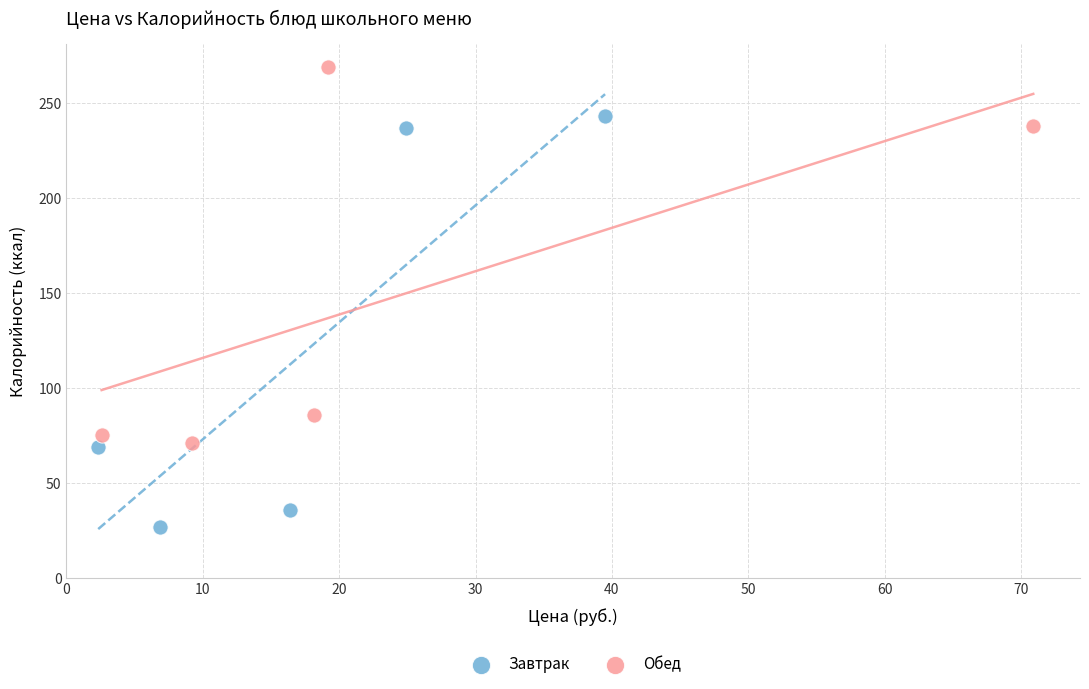

Which series reaches the minimum Y coordinate?

Завтрак